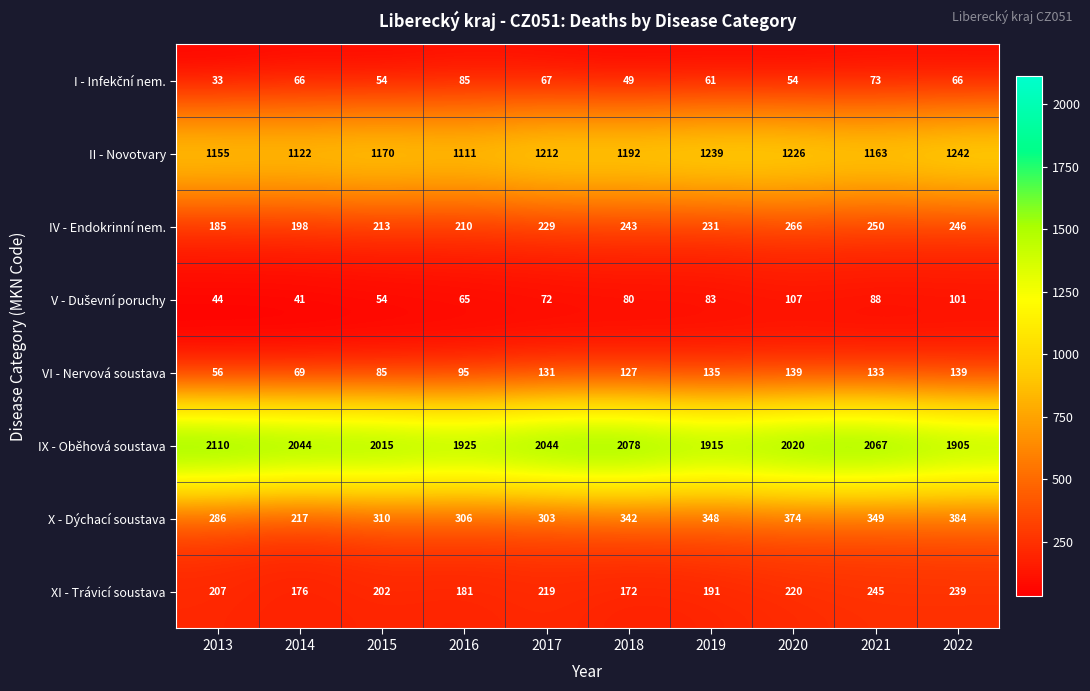

What is the smallest value displayed?

33